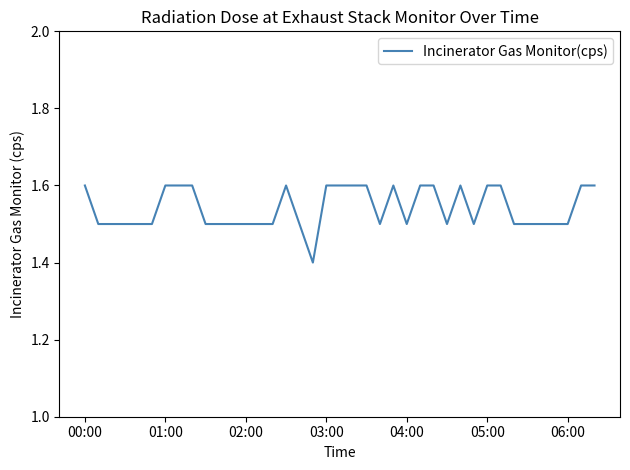

True or false: there are more than 0 points higher than both neighbors.

True